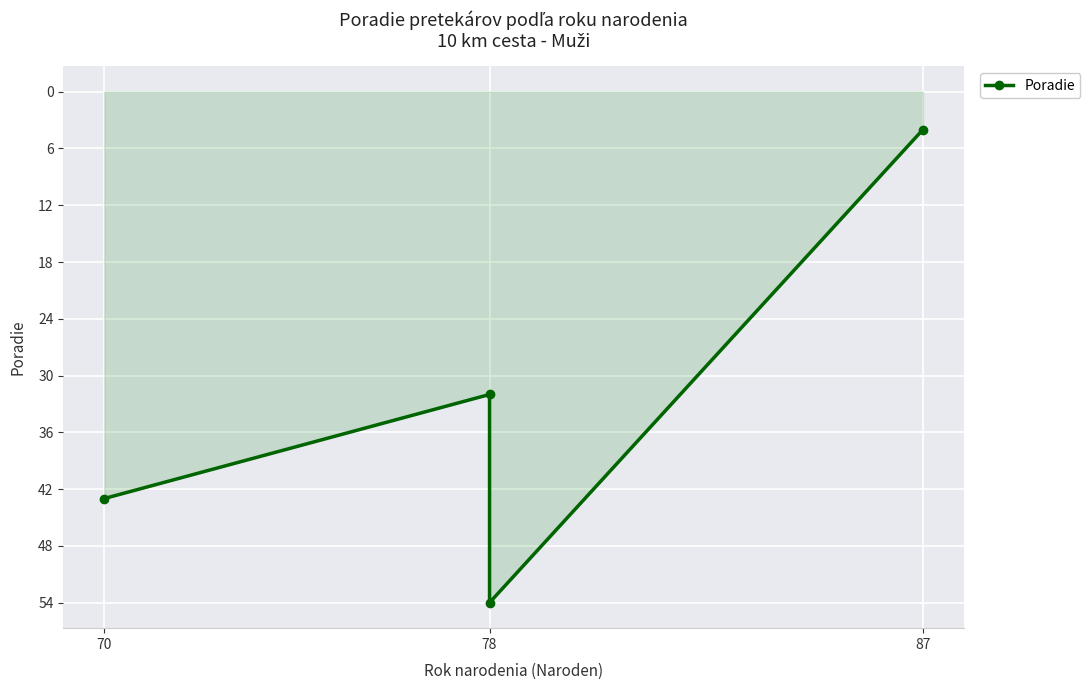

How many series are shown in this chart?

1